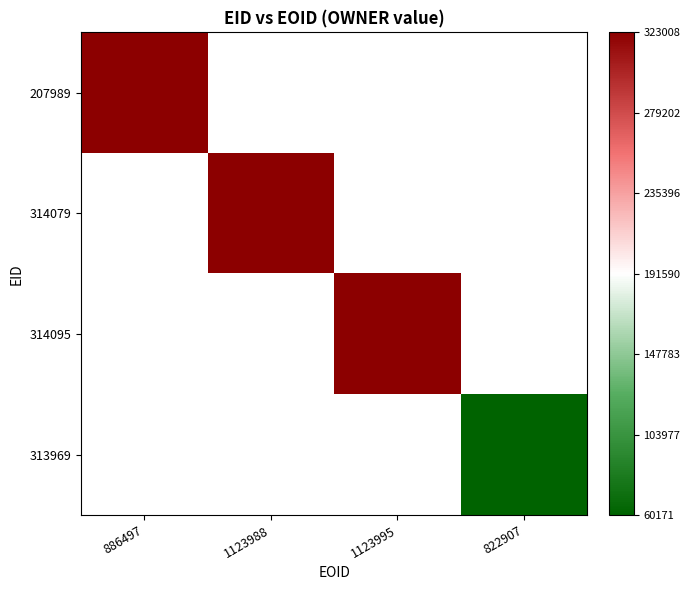

Is the value of 313969 at 886497 greater than the value of 314079 at 1123995?

No